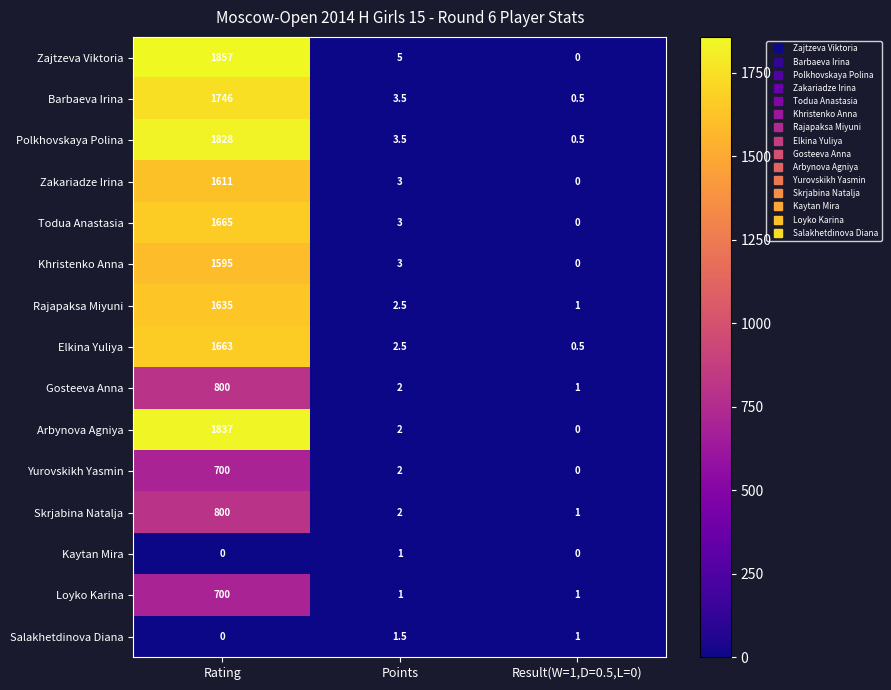

What is the difference between the maximum and minimum values in the Rajapaksa Miyuni series?

1634.0